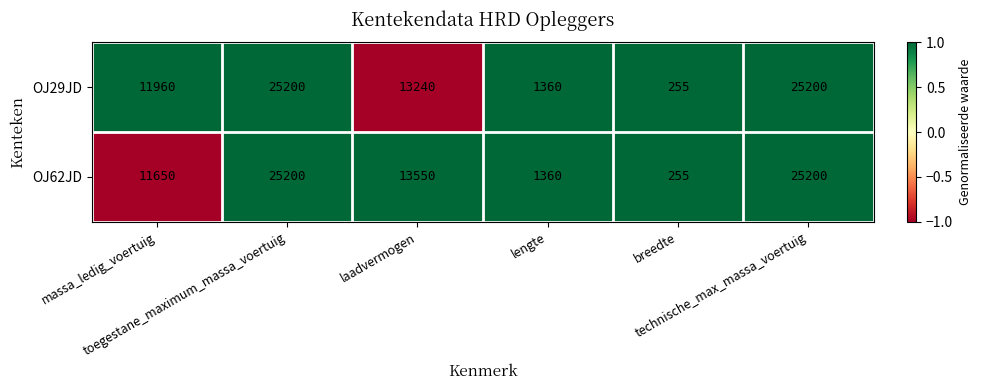

What is the sum of all OJ62JD values?

77215